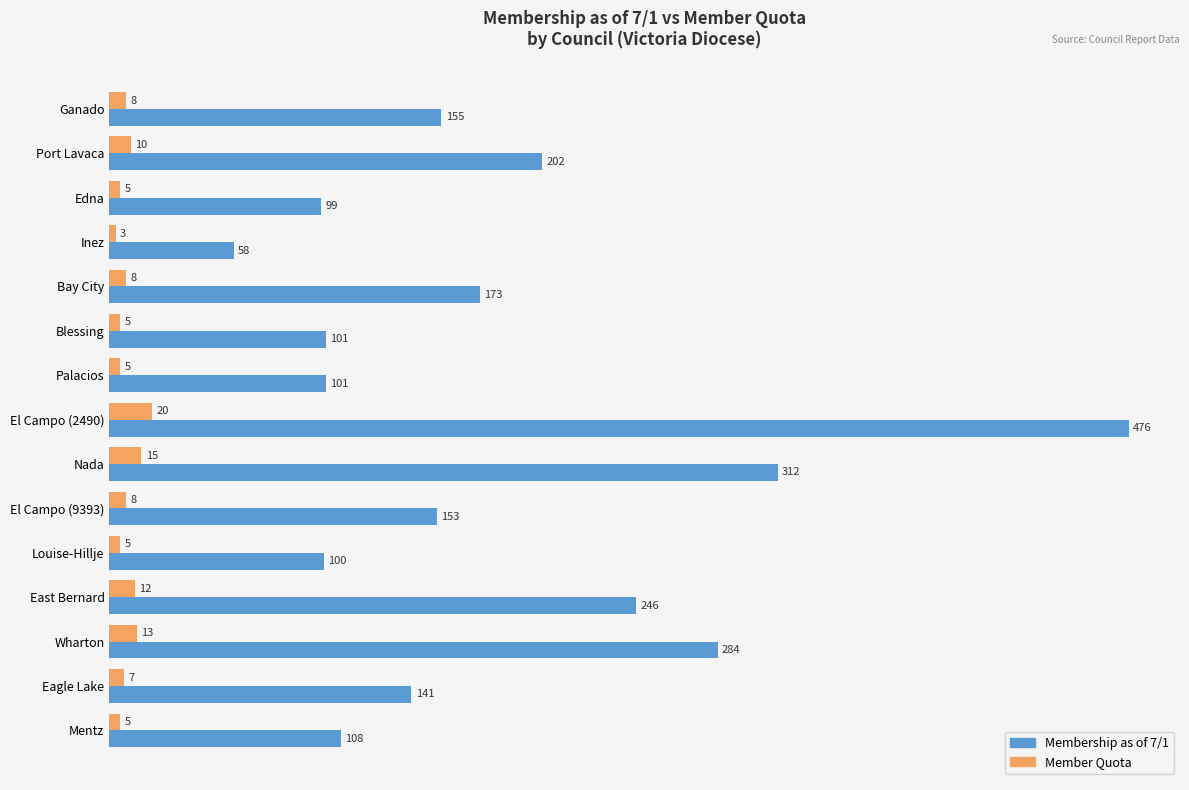

What is the sum of all Member Quota values?

129